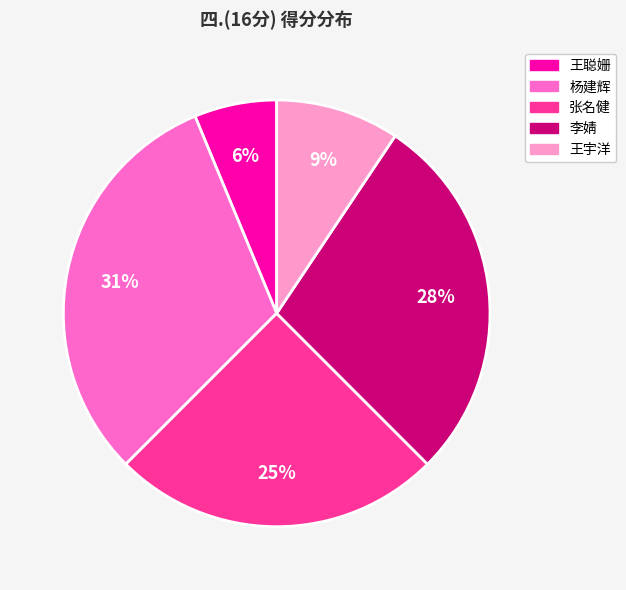

Is there any slice that represents more than half of the pie?

No